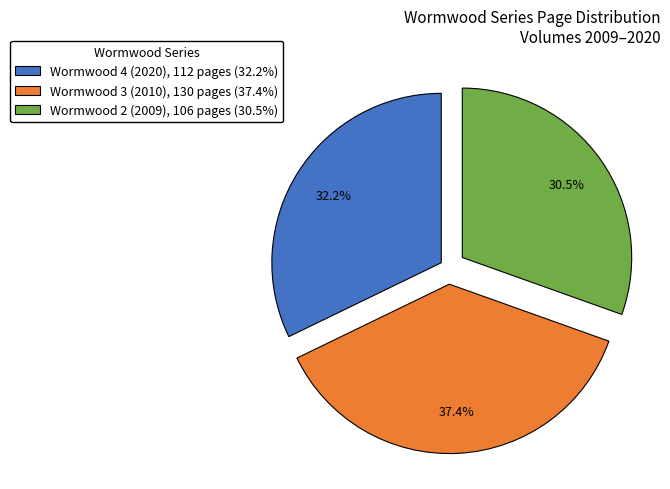

Is Wormwood 2 (2009), 106 pages (30.5%) the majority of the pie?

No